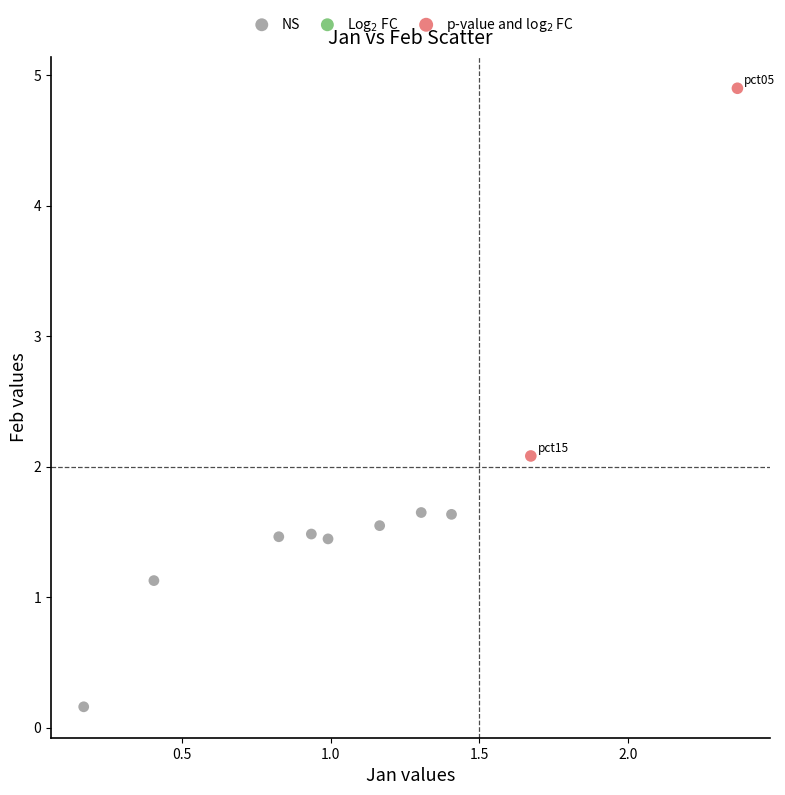

Which series has the largest Y range (max minus min)?

p-value and log$_2$ FC